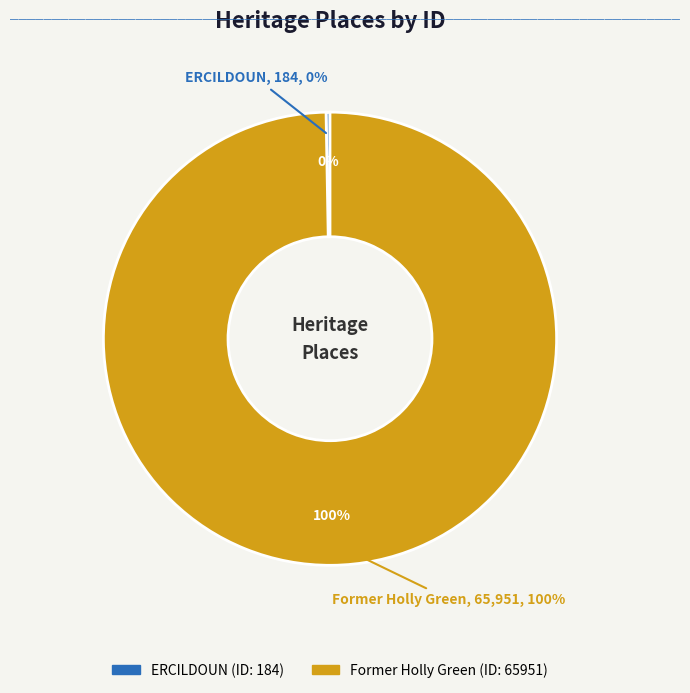

What percentage do Former Holly Green and ERCILDOUN together represent?

100.0%